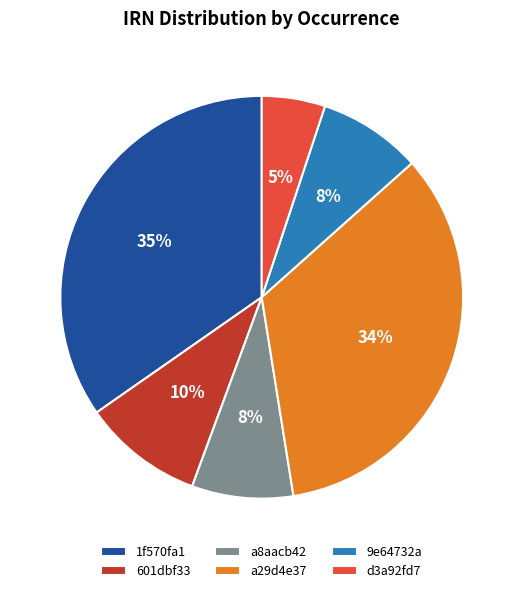

The 1f570fa1 slice represents 48% of the pie. True or false?

False